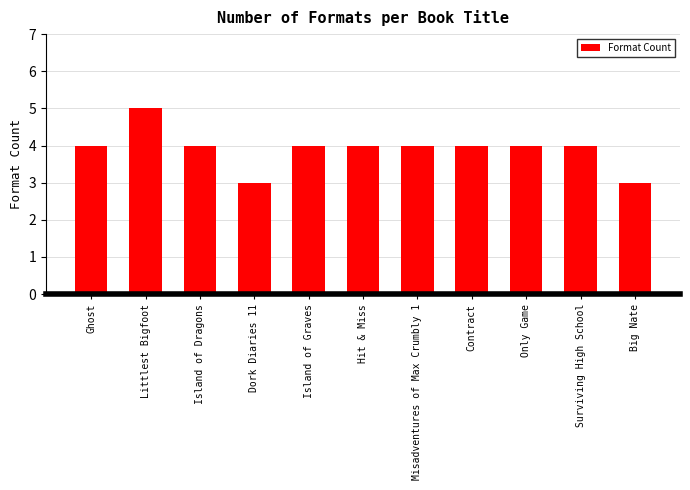

How many values are between 4 and 5?

9